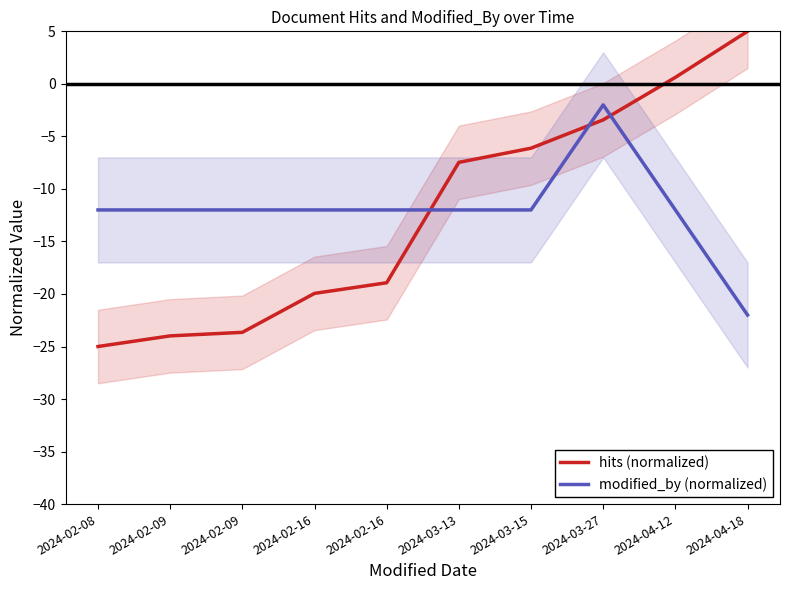

Which category has the lowest value in the modified_by (normalized) series?

2024-04-18